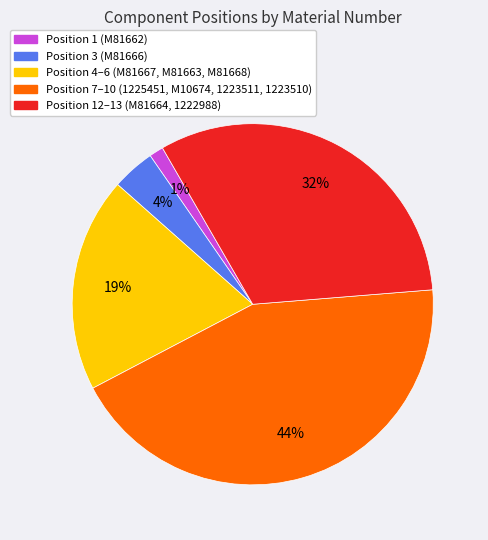

To the nearest percent, what is the average slice percentage?

20%